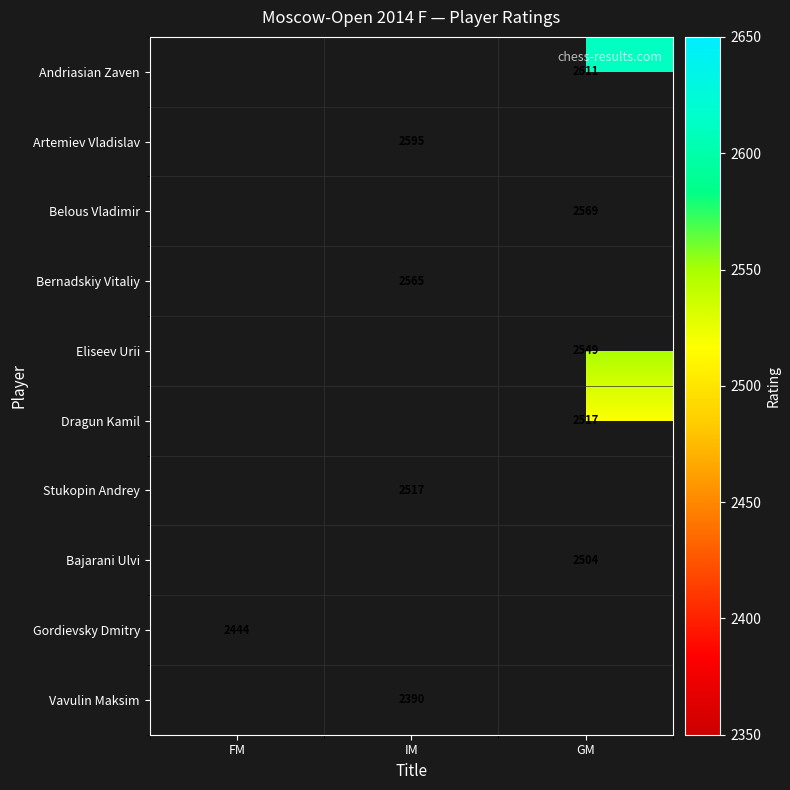

The value of Bajarani Ulvi at GM is 1450. True or false?

False